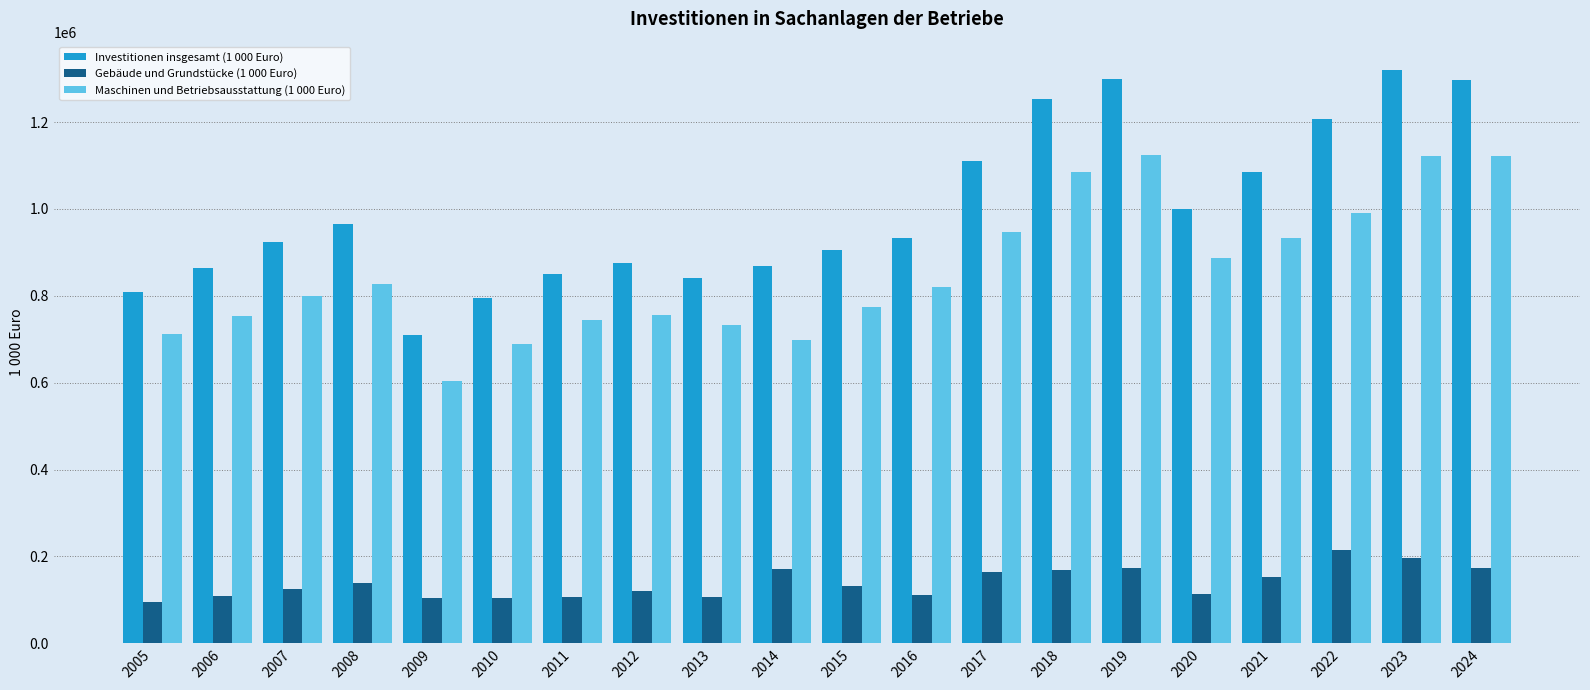

Does the chart contain any negative values?

No